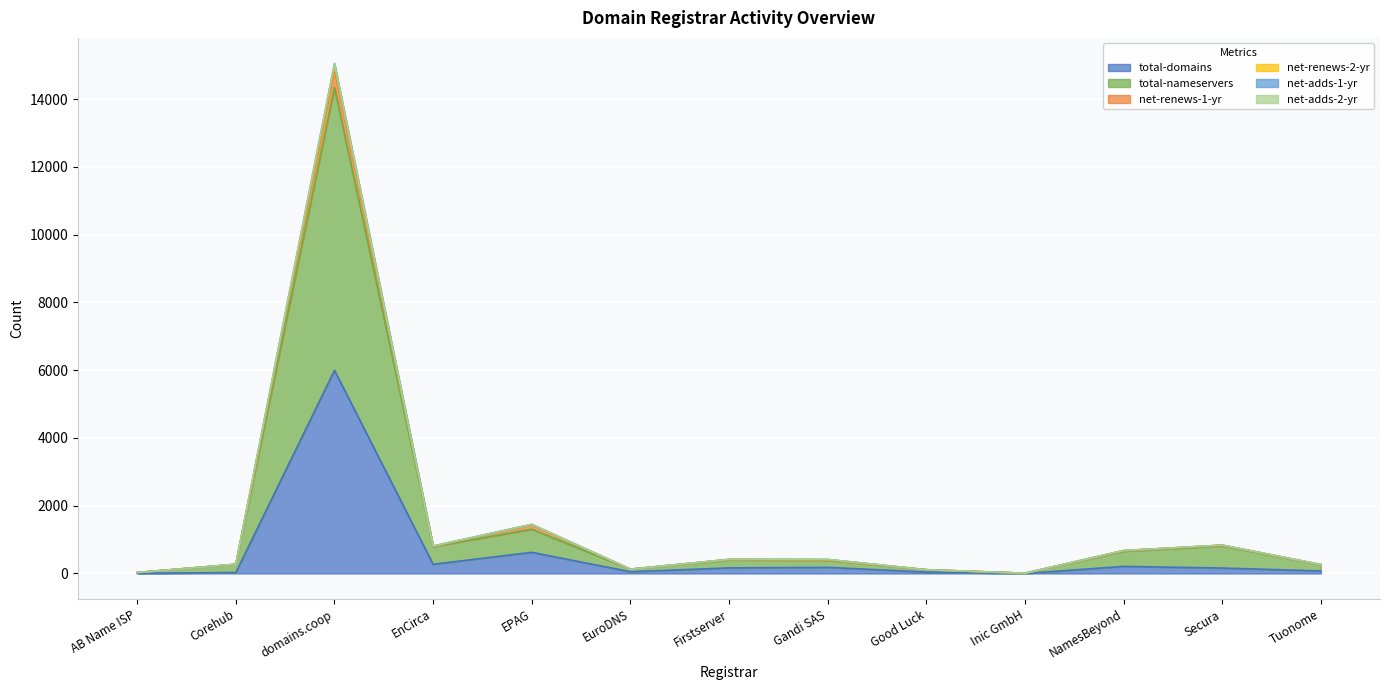

Which category has the highest value in the total-domains series?

domains.coop